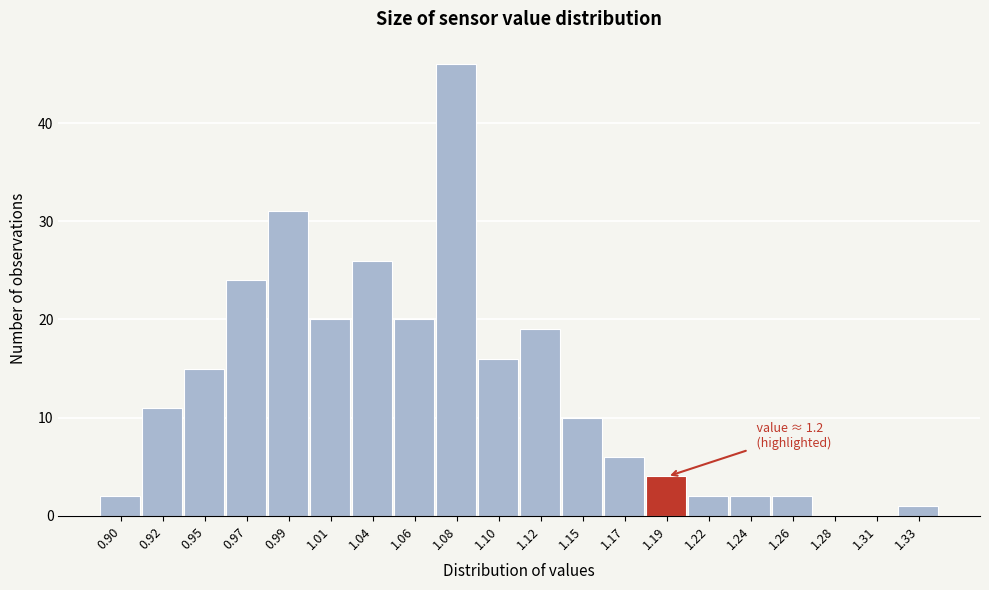

Reading left to right, list all the values displayed in this chart.

0.90=2	0.92=11	0.95=15	0.97=24	0.99=31	1.01=20	1.04=26	1.06=20	1.08=46	1.10=16	1.12=19	1.15=10	1.17=6	1.19=4	1.22=2	1.24=2	1.26=2	1.28=0	1.31=0	1.33=1